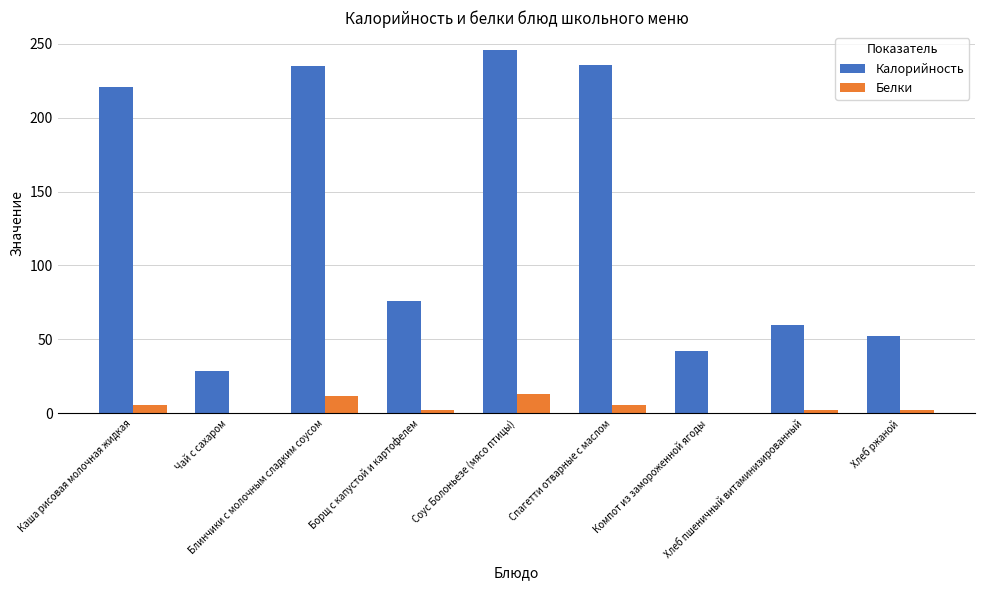

What is the total value across all series at Борщ с капустой и картофелем?

78.4